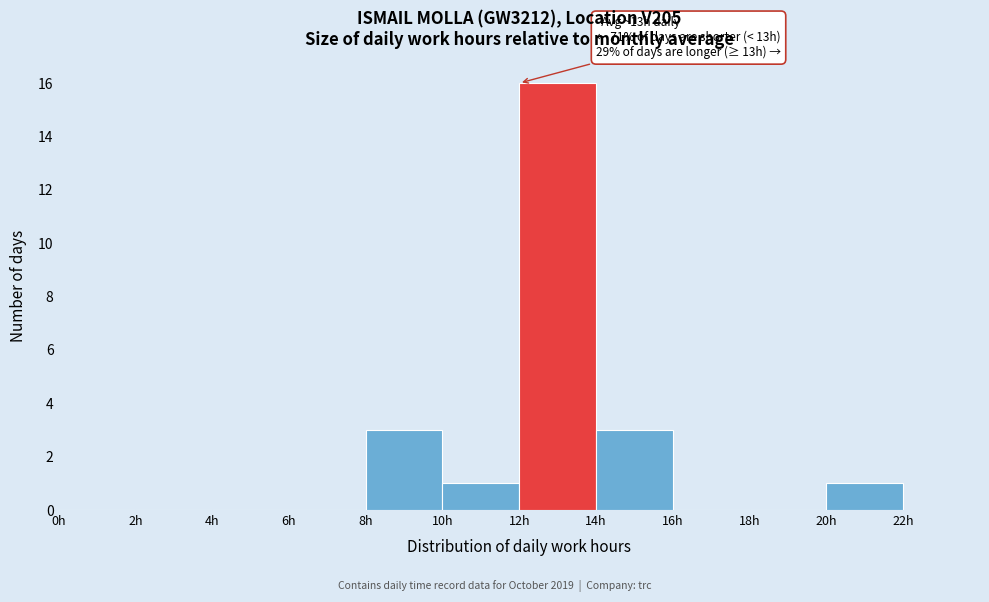

Over which range of the x-axis is the bar tallest?

12 to 14